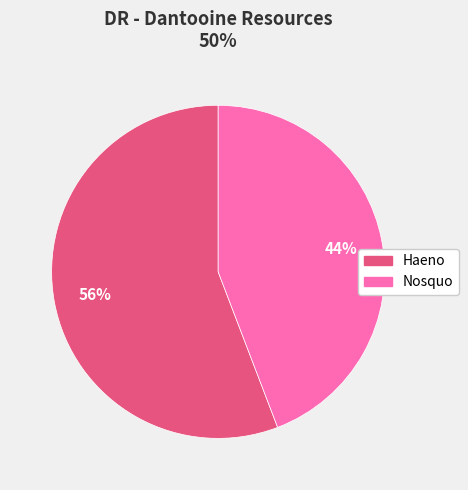

Is there any slice that represents more than half of the pie?

Yes